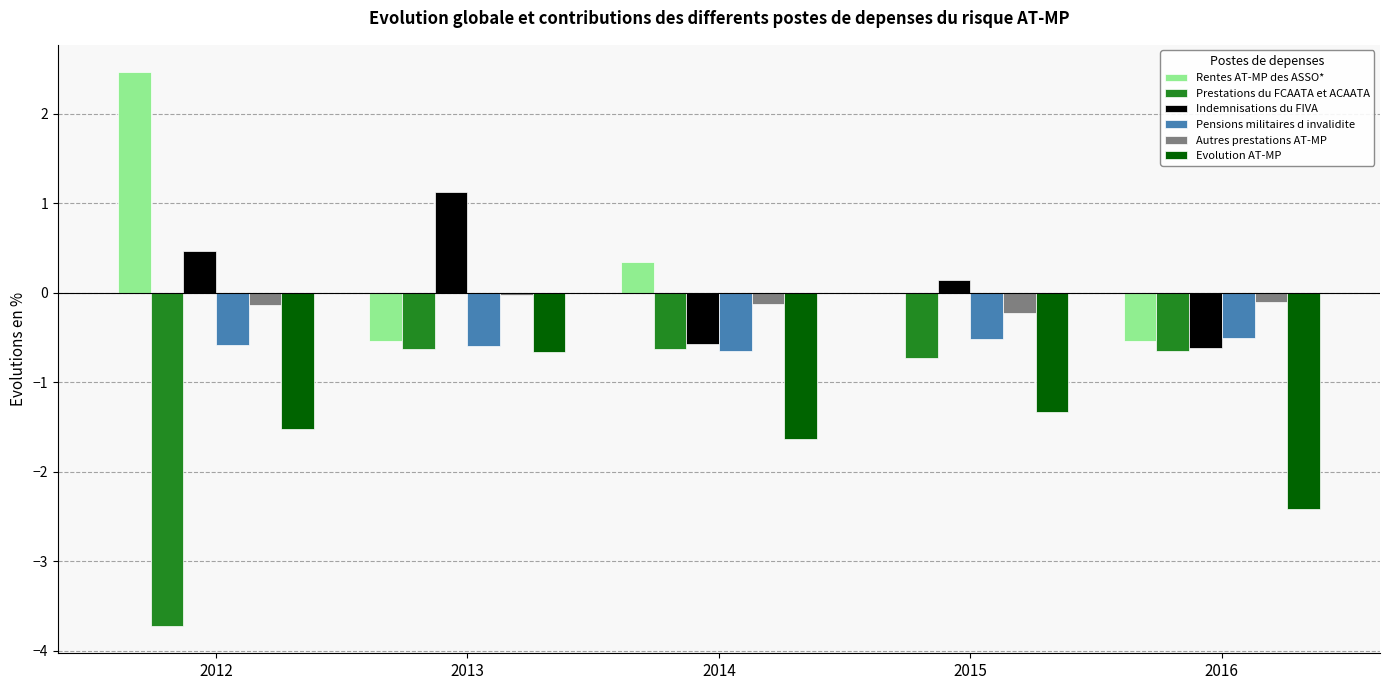

Which label corresponds to the largest value in the chart?

2012